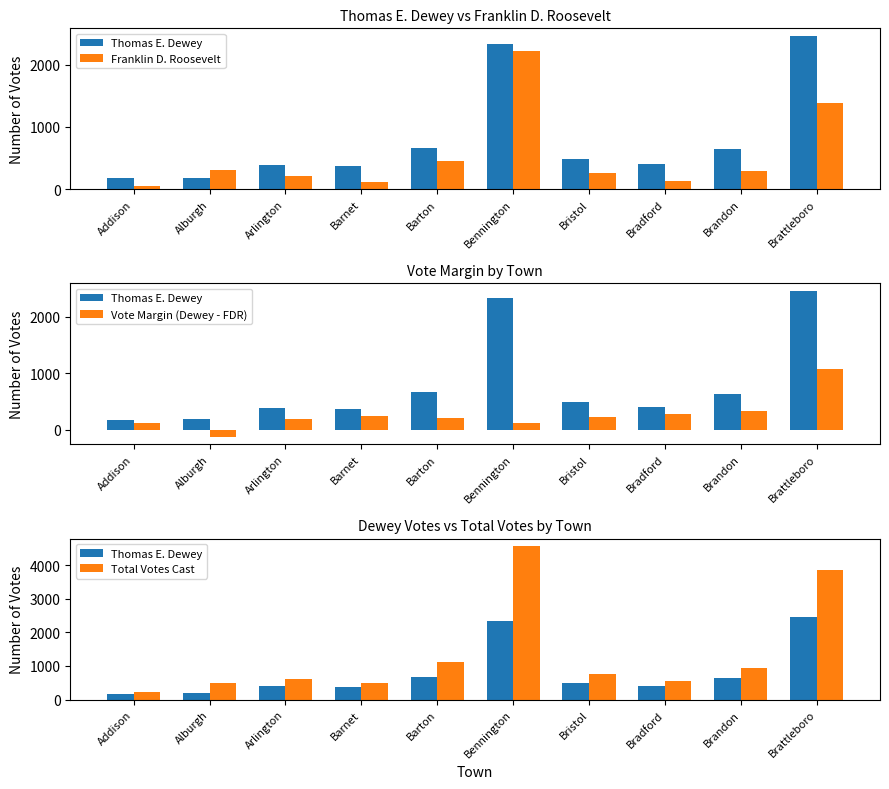

At how many categories does at least one series exceed 3174?

2